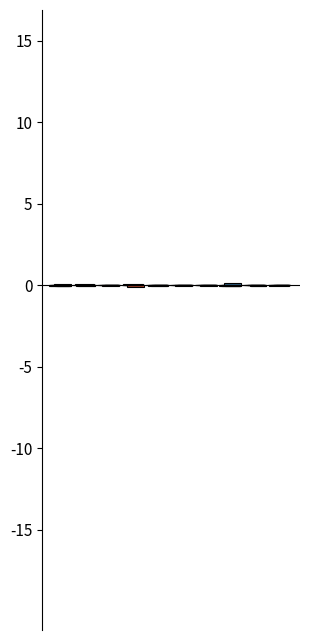

How many bars are there in total?

10